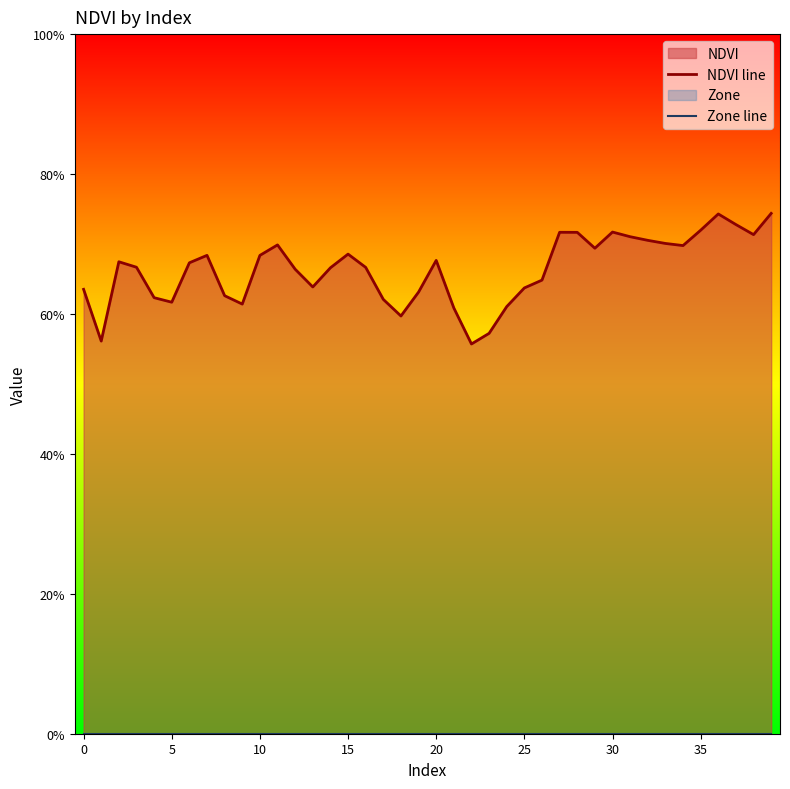

At which label is NDVI line closest to 0?

22